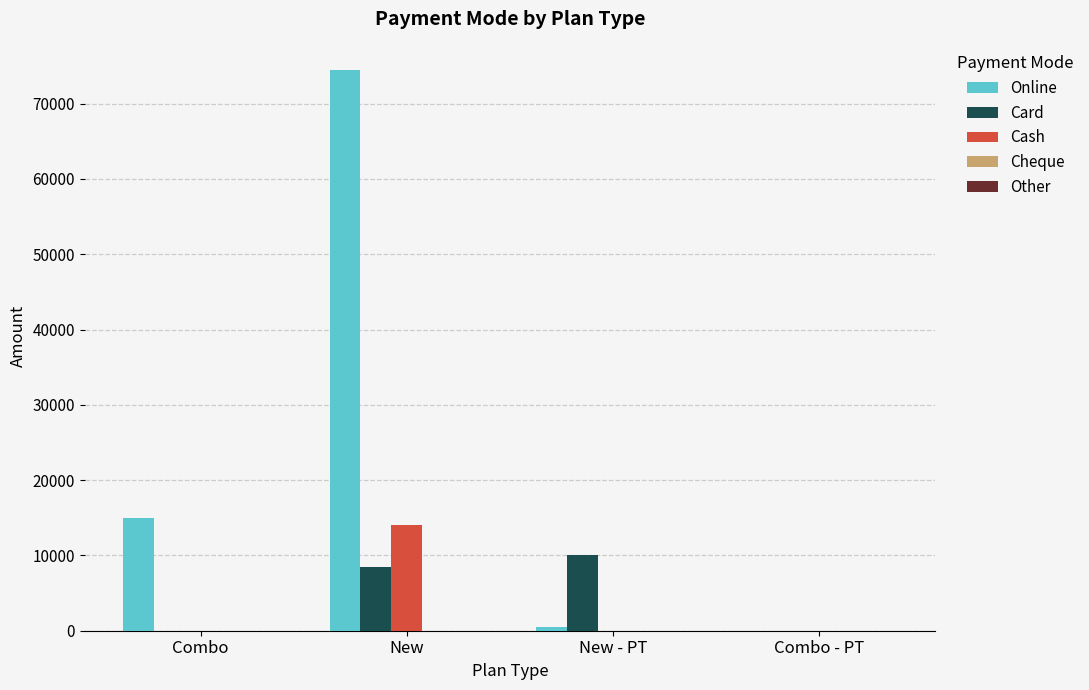

How many groups of bars are there?

4